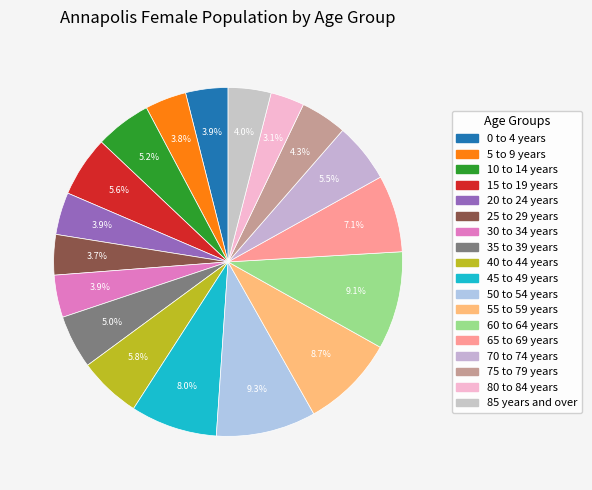

How many segments does this pie chart have?

18